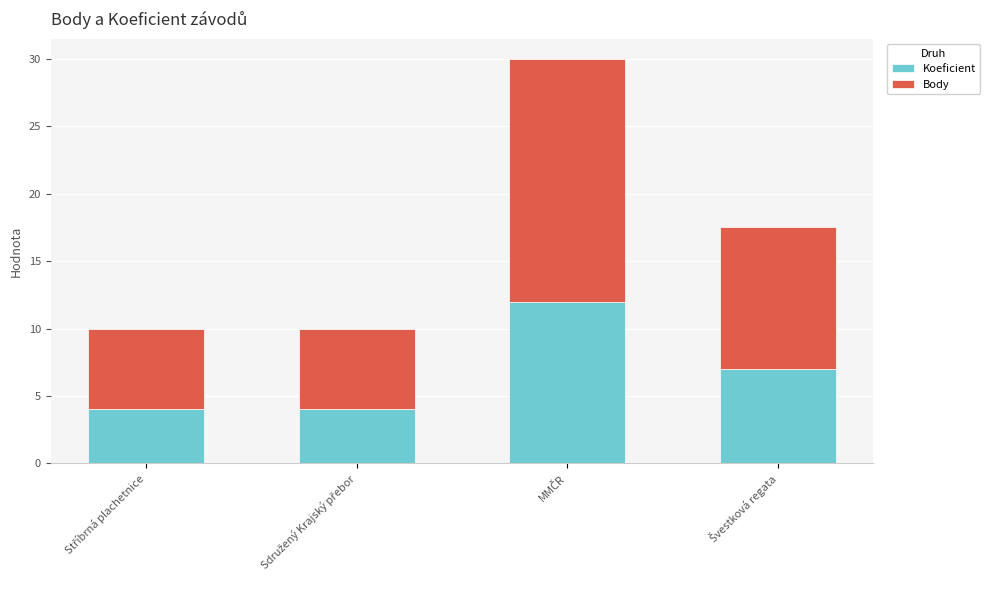

How many distinct data groups are displayed?

2